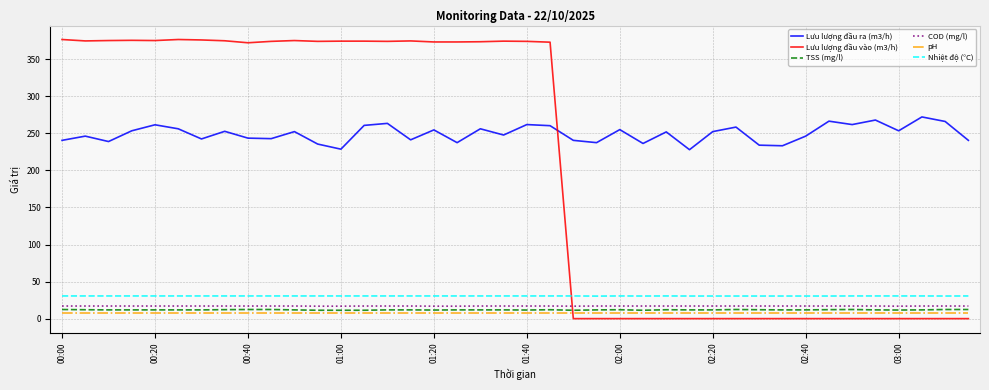

Which series has the largest total across all categories?

Lưu lượng đầu ra (m3/h)